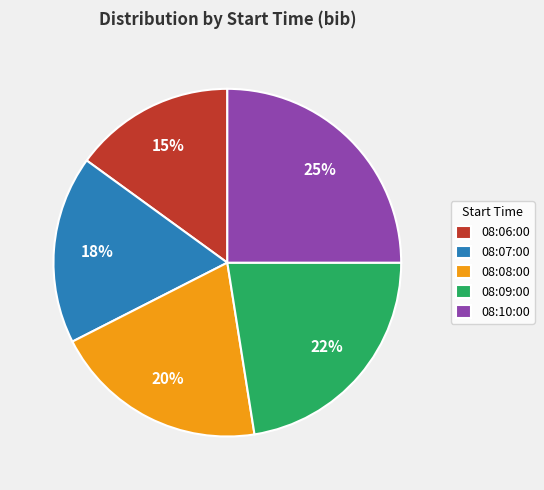

Between 08:06:00 and 08:09:00, which is larger?

08:09:00